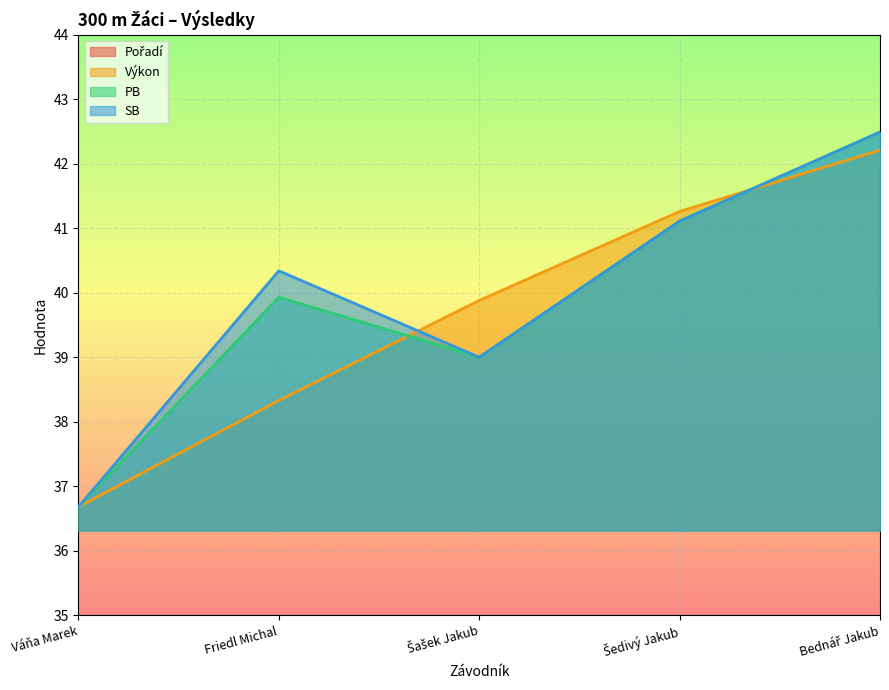

True or false: PB has more than 0 points higher than both neighbors.

True